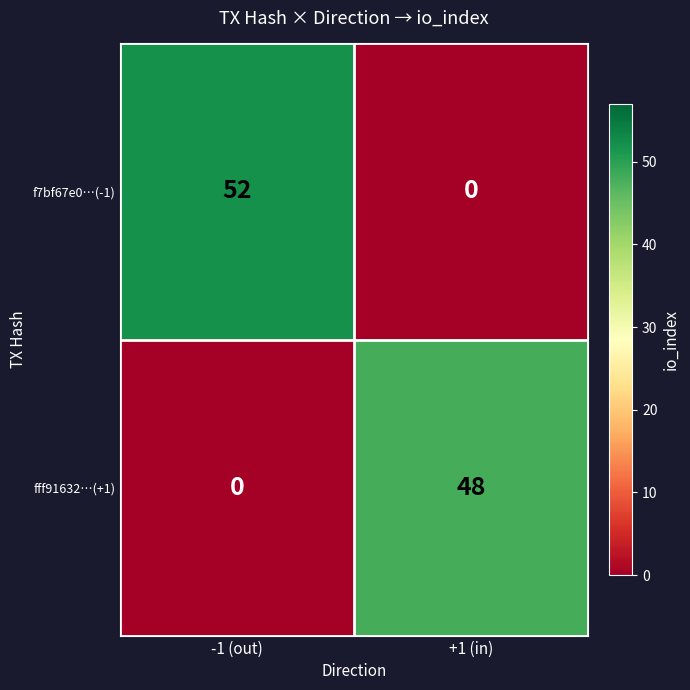

Reading right to left, list all the values displayed in this chart.

f7bf67e0…(-1): +1 (in)=0	-1 (out)=52
fff91632…(+1): +1 (in)=48	-1 (out)=0